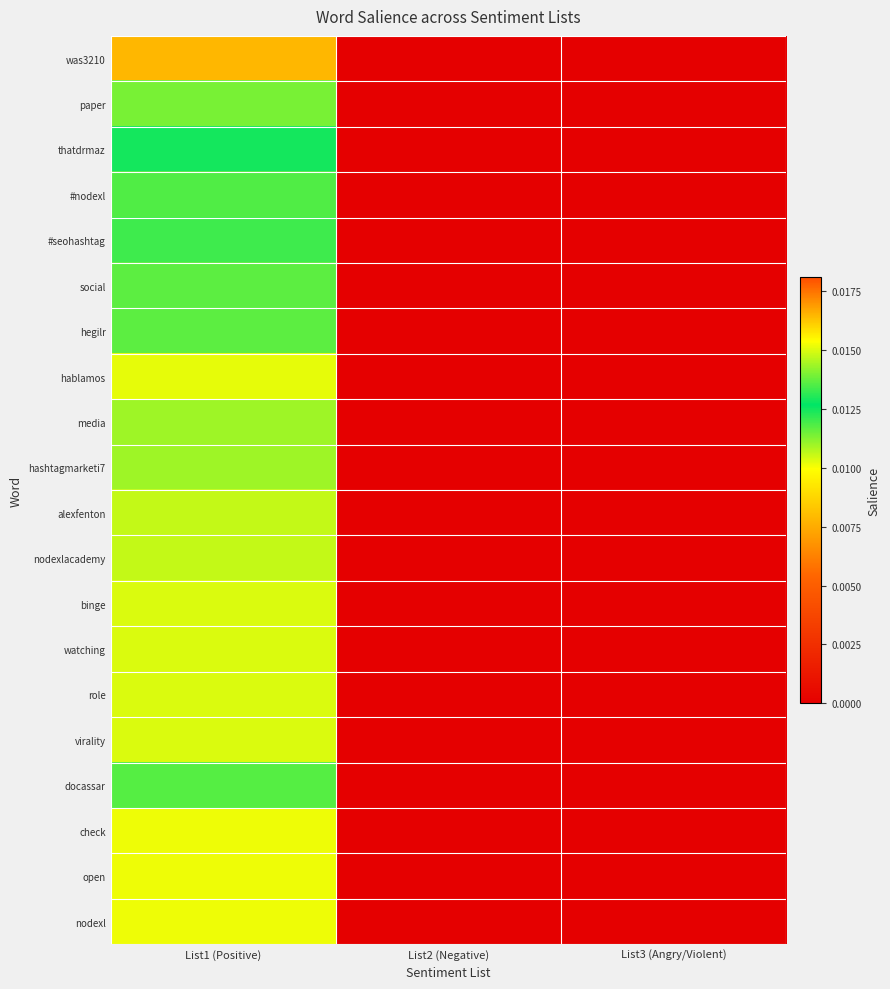

At which category is the sum across all series the highest?

List1 (Positive)